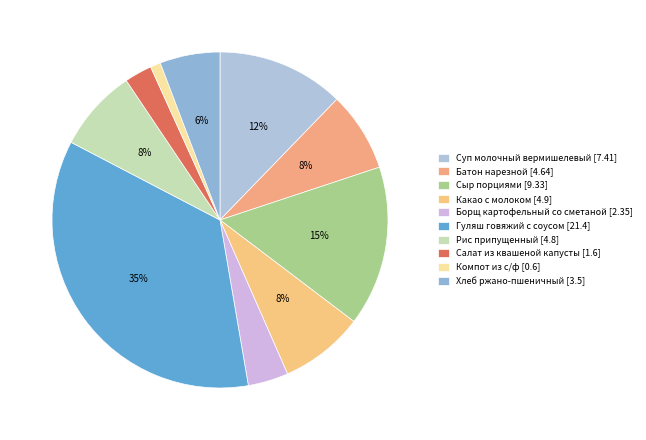

How many segments does this pie chart have?

10